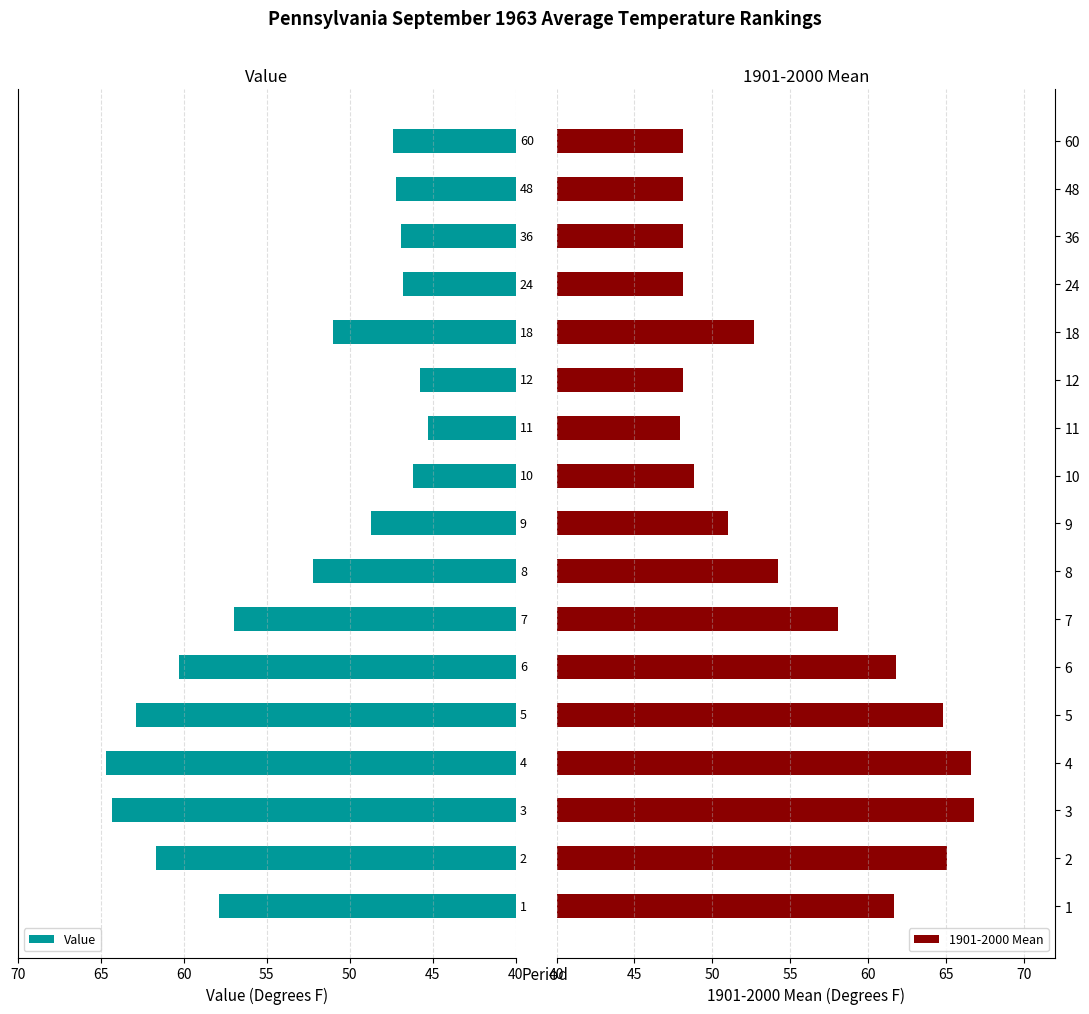

What is the maximum value shown in the chart?

66.8